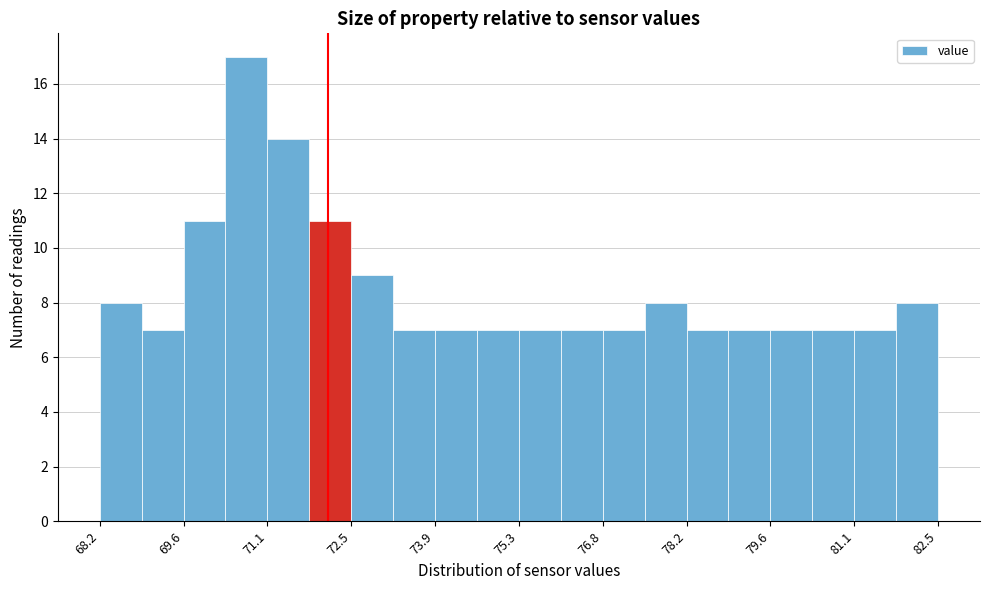

Read against the x-axis, roughly where is the centre of the tallest bar?

70.8